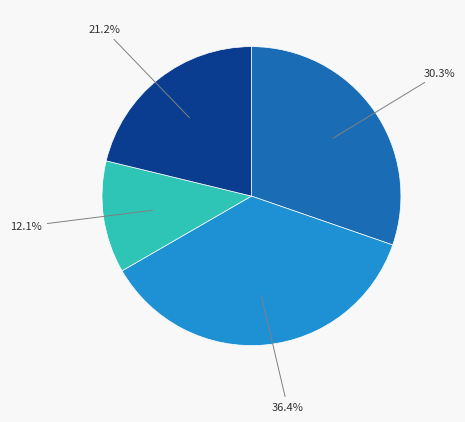

How many segments does this pie chart have?

4